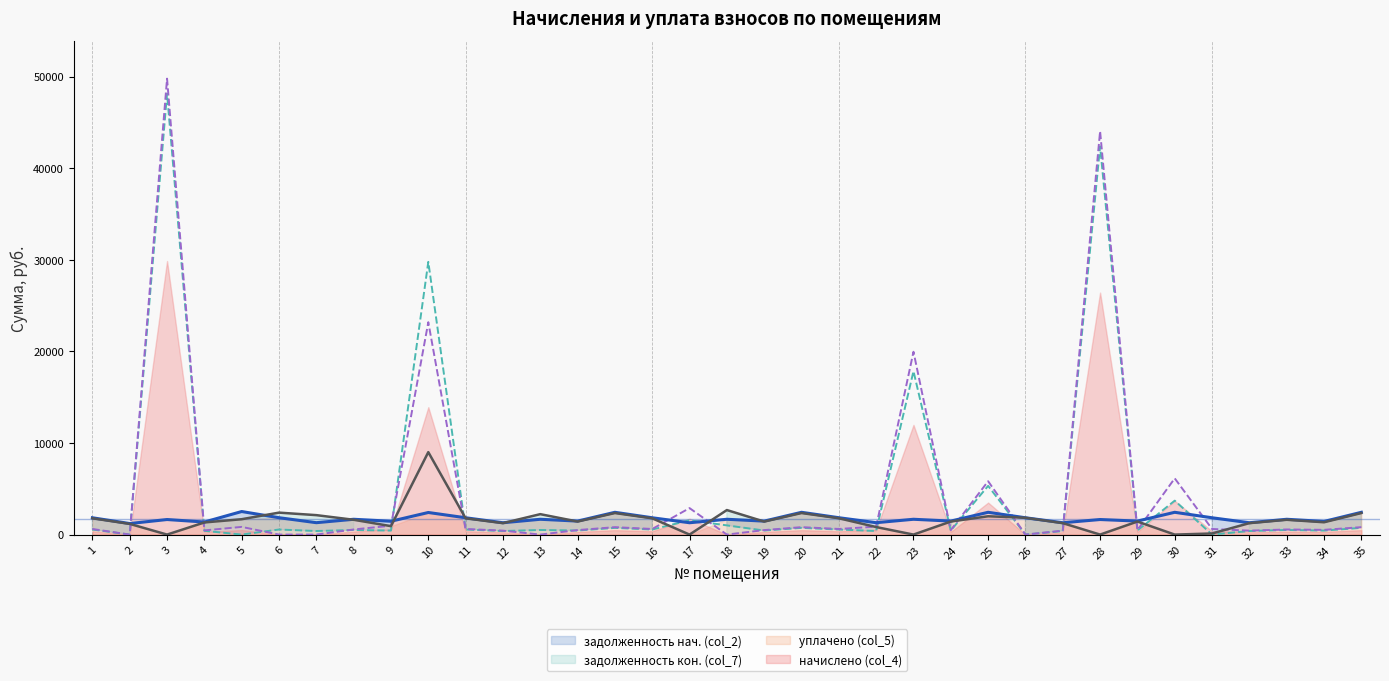

In задолженность кон. (col_7), how many points are lower than both neighbors (excluding endpoints)?

11